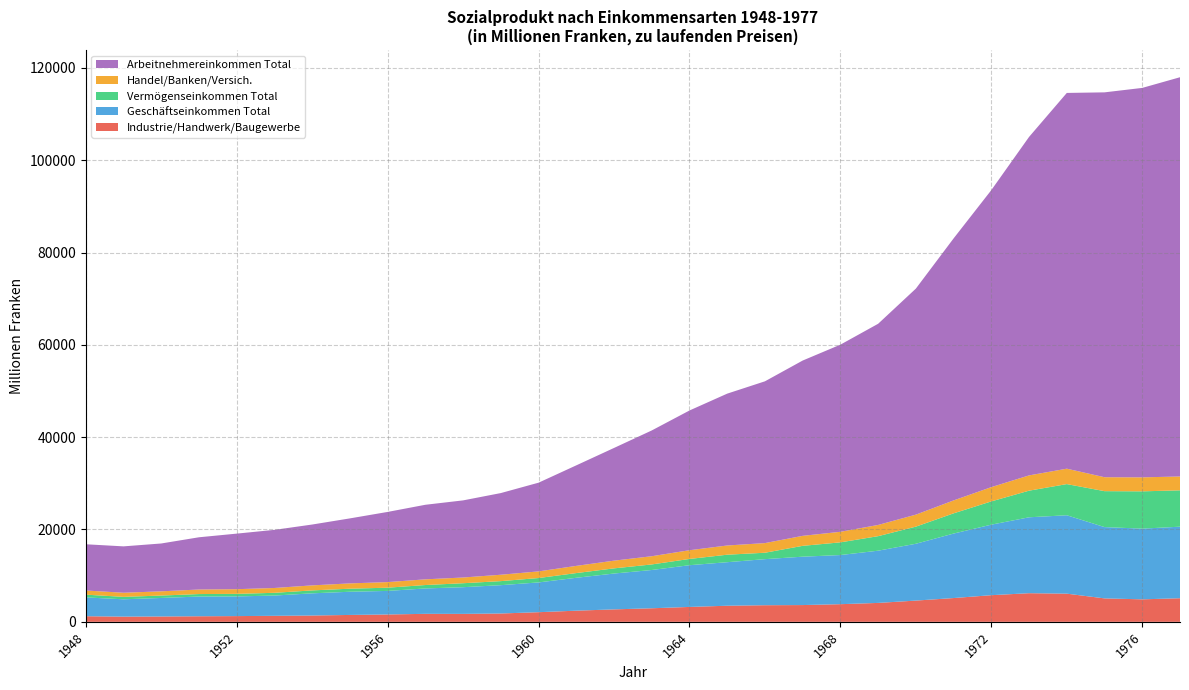

Reading left to right, transcribe all the data shown in this chart.

Industrie/Handwerk/Baugewerbe: 1210	1125	1155	1205	1240	1300	1365	1490	1590	1730	1720	1805	2085	2415	2695	2935	3225	3485	3595	3630	3820	4095	4600	5150	5770	6200	6100	5075	4870	5110
Geschäftseinkommen Total: 4080	3755	4015	4270	4260	4390	4805	5025	5105	5500	5780	6135	6450	7125	7765	8290	9040	9430	9980	10480	10645	11315	12310	13970	15280	16445	16985	15445	15315	15500
Vermögenseinkommen Total: 595	525	520	540	555	595	635	660	700	740	860	875	950	1020	1120	1205	1355	1625	1390	2350	2750	3145	3710	4380	5040	5765	6750	7785	8080	7875
Handel/Banken/Versich.: 900	895	915	985	1015	1045	1090	1150	1210	1235	1240	1385	1440	1560	1670	1780	1890	1995	2090	2165	2285	2430	2600	2800	3090	3310	3340	3020	3030	3000
Arbeitnehmereinkommen Total: 10015	10045	10365	11315	12035	12590	13180	14080	15200	16150	16705	17690	19215	21775	24415	27245	30270	32895	35045	37975	40540	43580	48965	56760	64345	73325	81395	83370	84365	86485